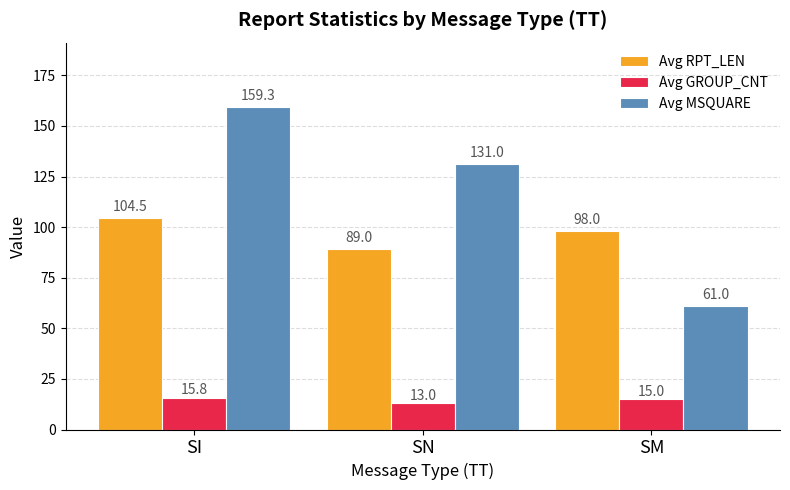

How many groups of bars are there?

3